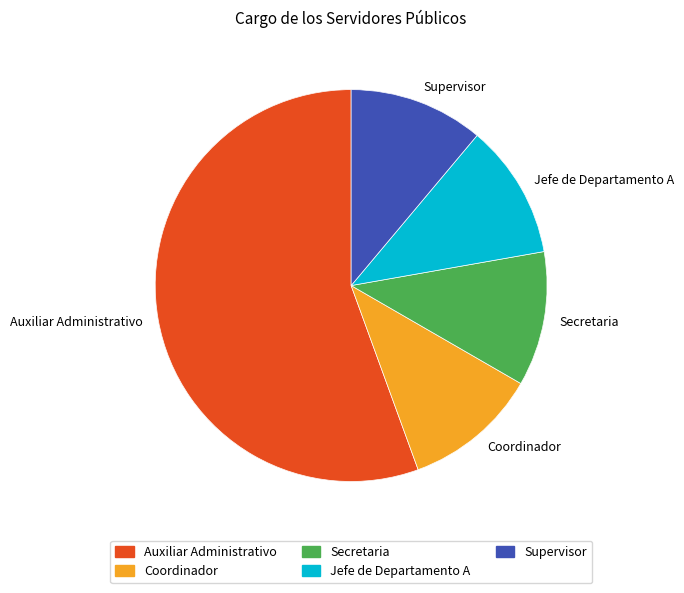

To the nearest percent, what is the difference between the Secretaria and Auxiliar Administrativo slice percentages?

44%